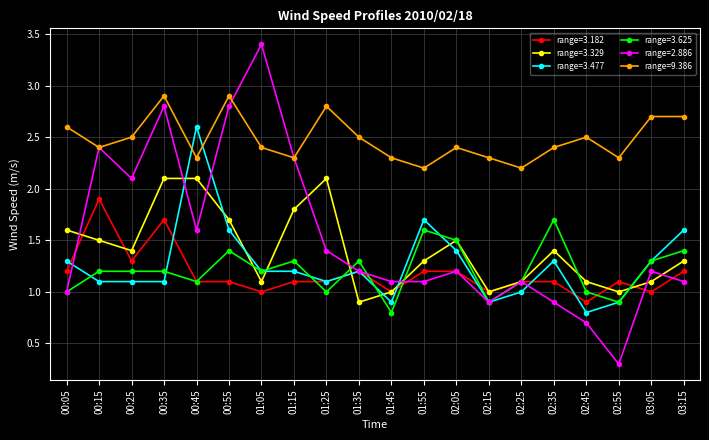

What is the label of the 18th point from the left?

02:55